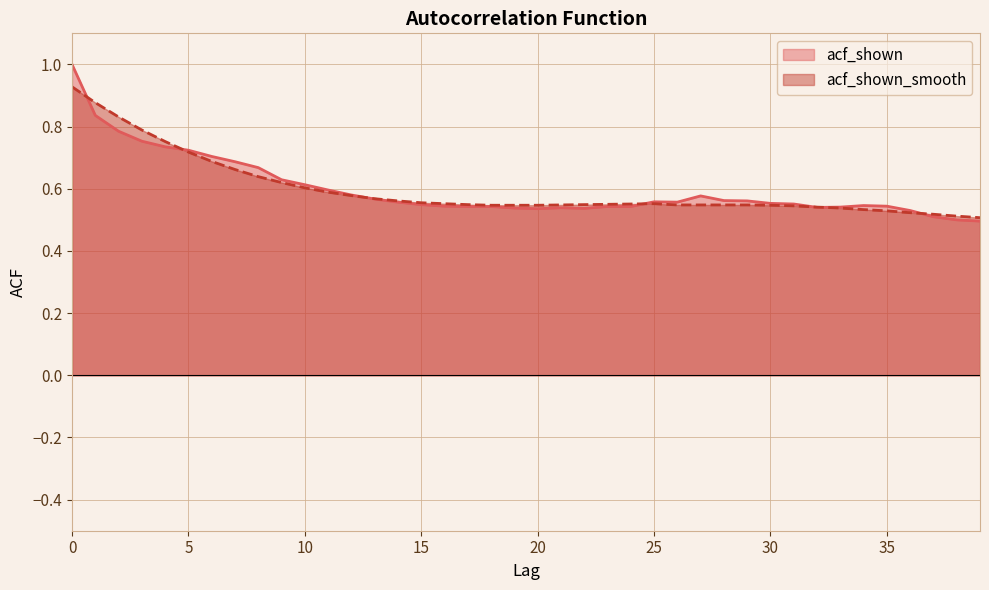

How many lines are shown in the chart?

2